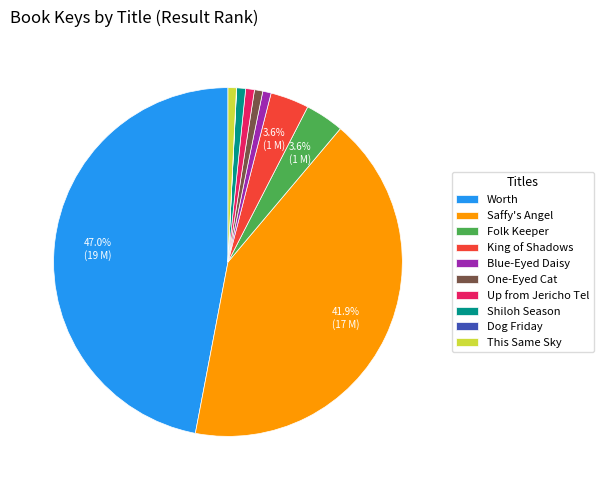

To the nearest percent, what percentage of the pie is Up from Jericho Tel?

1%